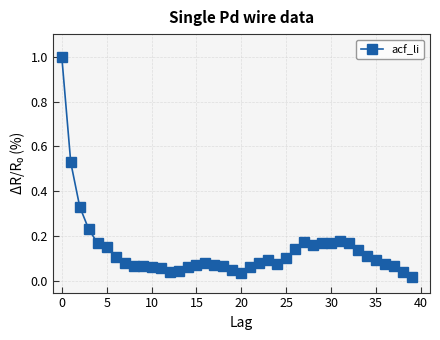

What is the maximum value shown in the chart?

1.0